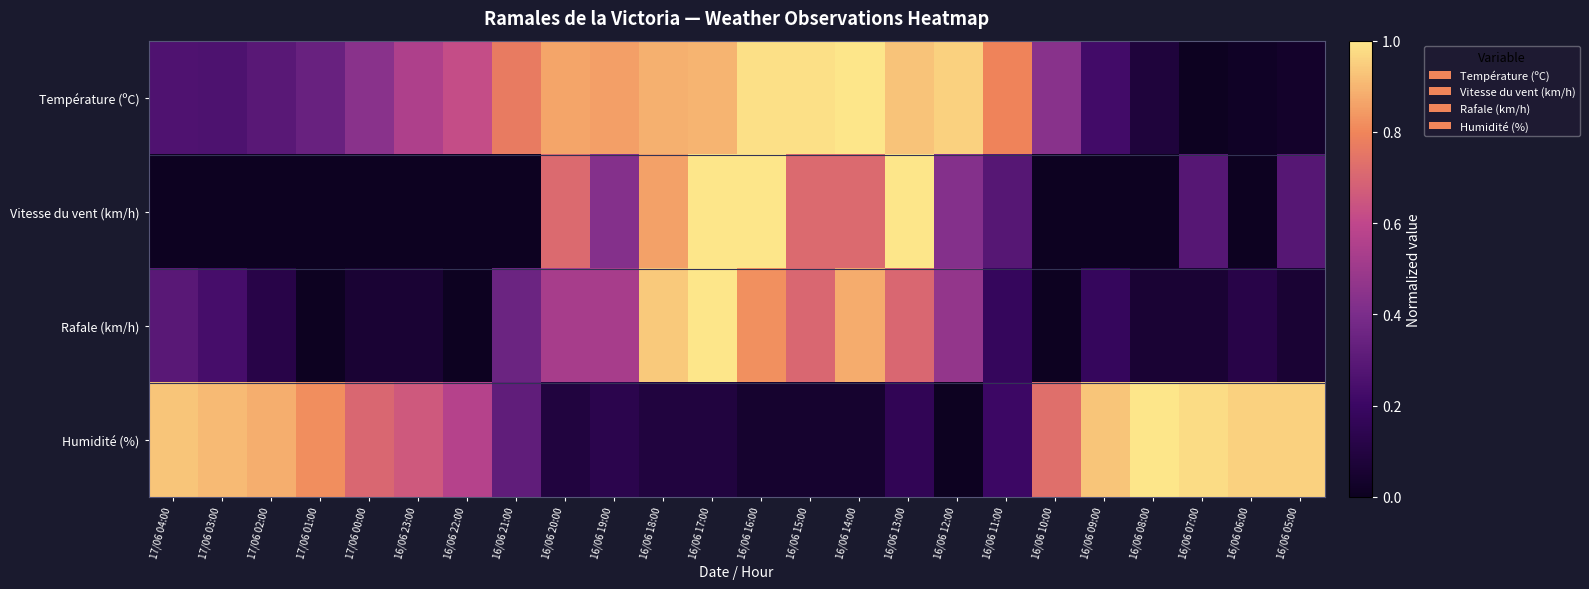

The chart shows a value of 1.0 at 16/06 08:00. True or false?

True